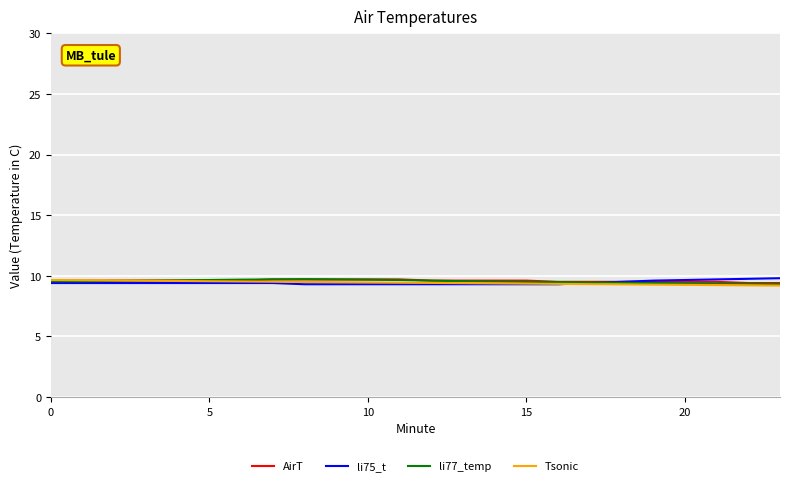

What is the minimum value for Tsonic?

9.2